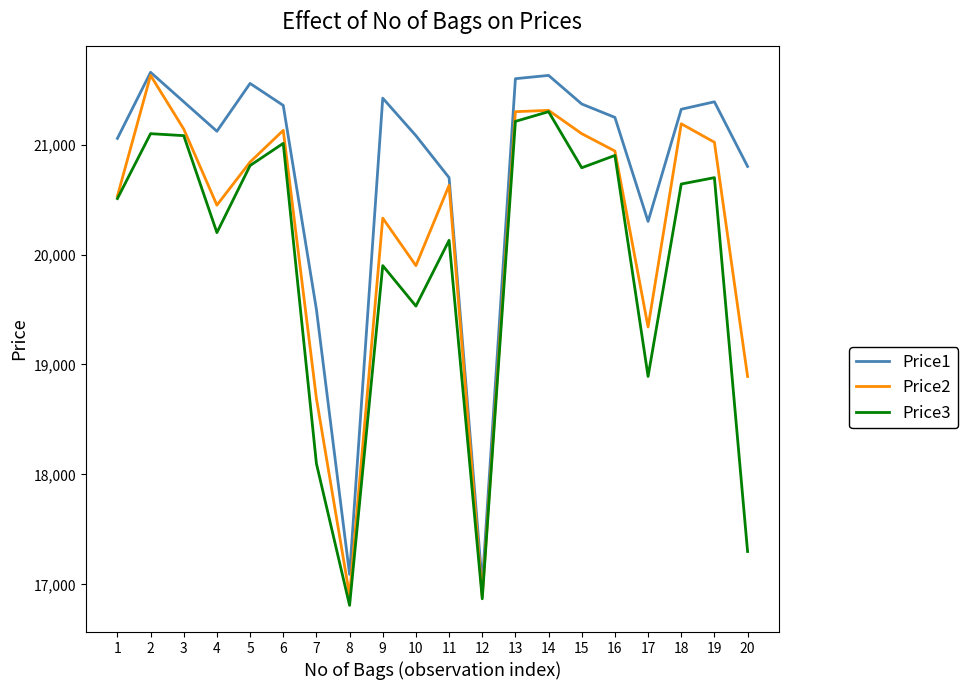

What value does the Price1 series have at 4, to the nearest 10?

21120